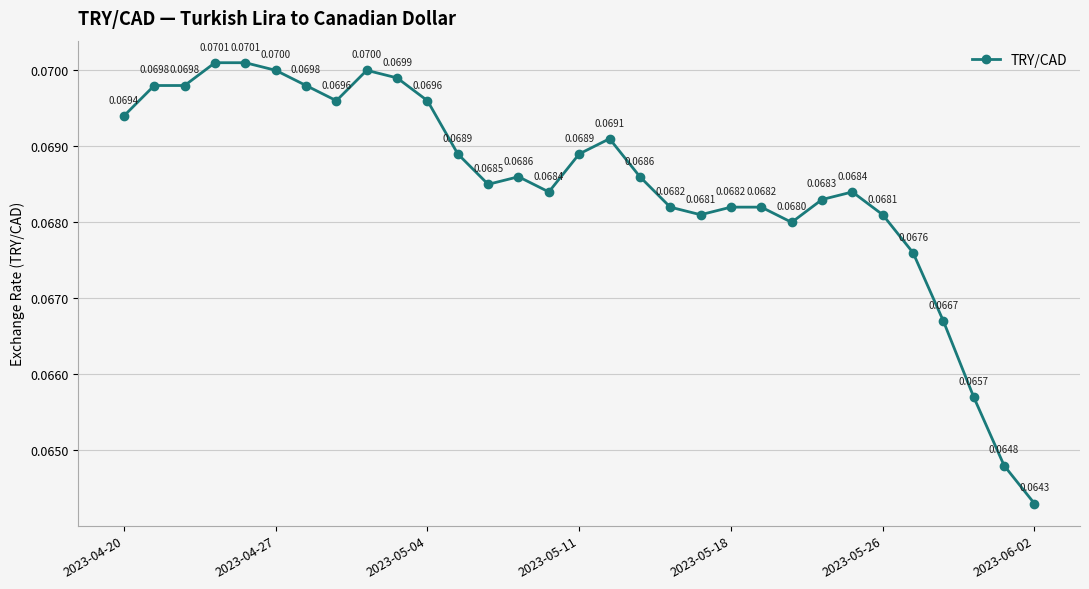

True or false: there are more than 0 points higher than both neighbors.

True